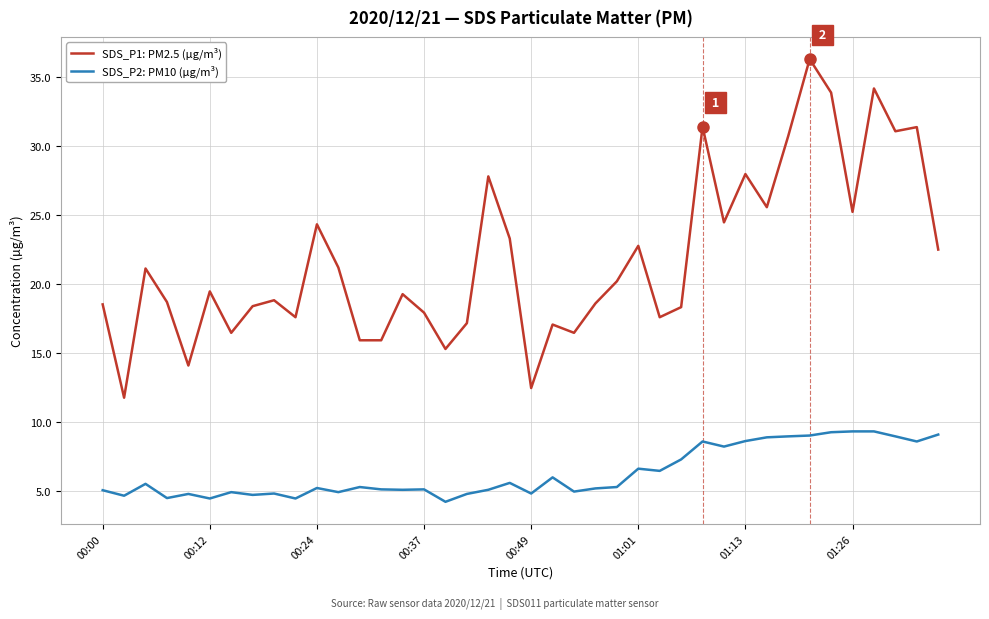

Which series has the widest spread of values?

SDS_P1: PM2.5 (µg/m³)